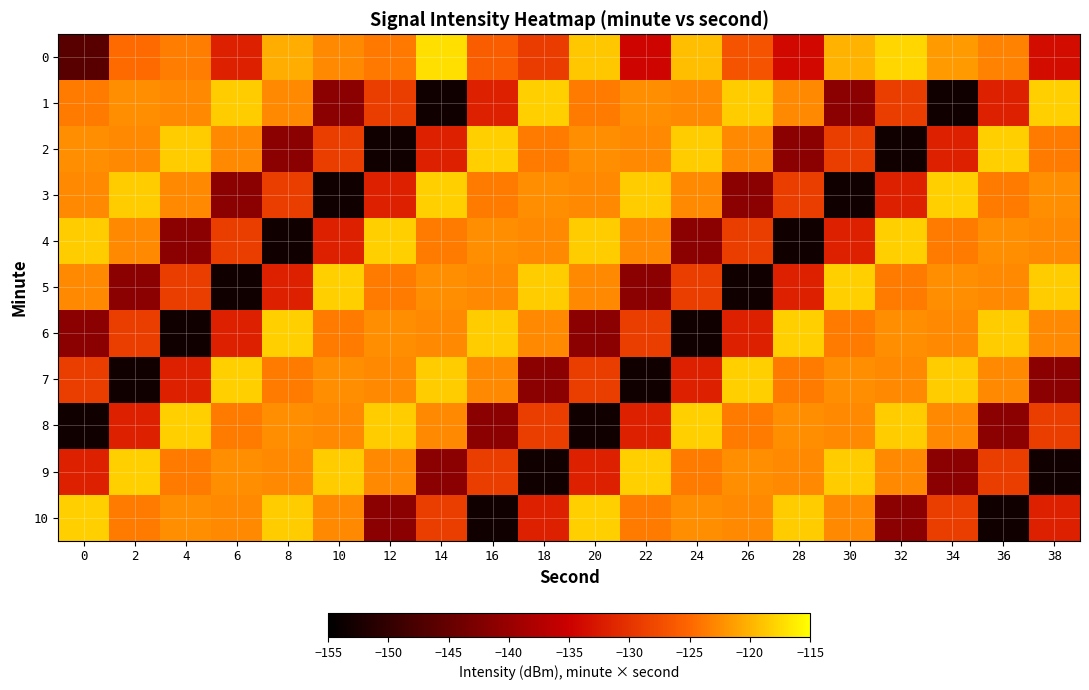

Which series has the widest spread of values?

1